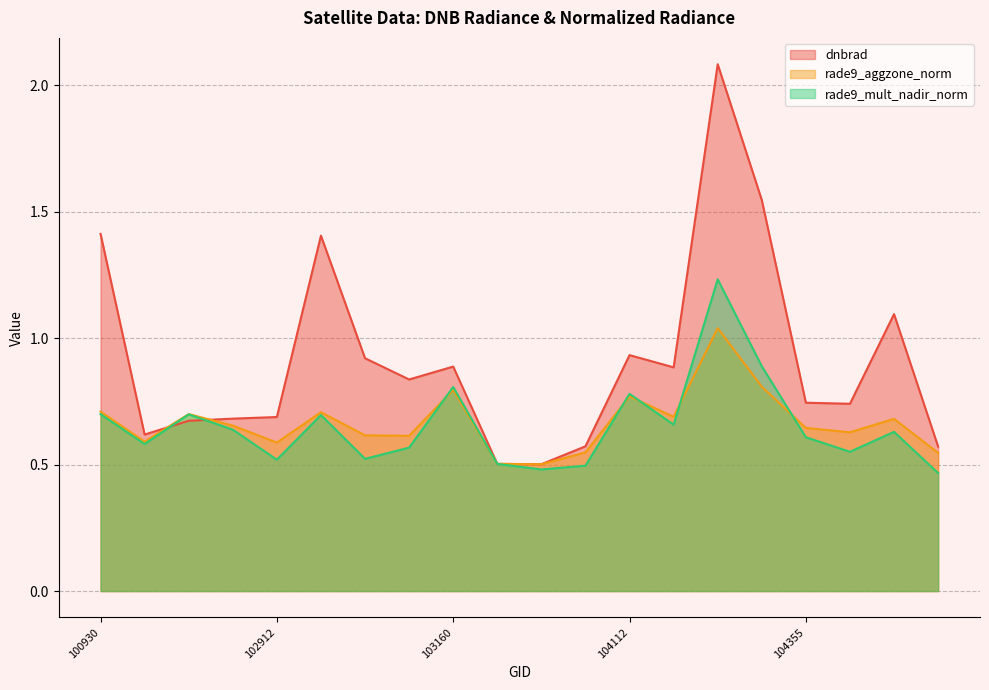

What is the sum of all rade9_mult_nadir_norm values?

13.0